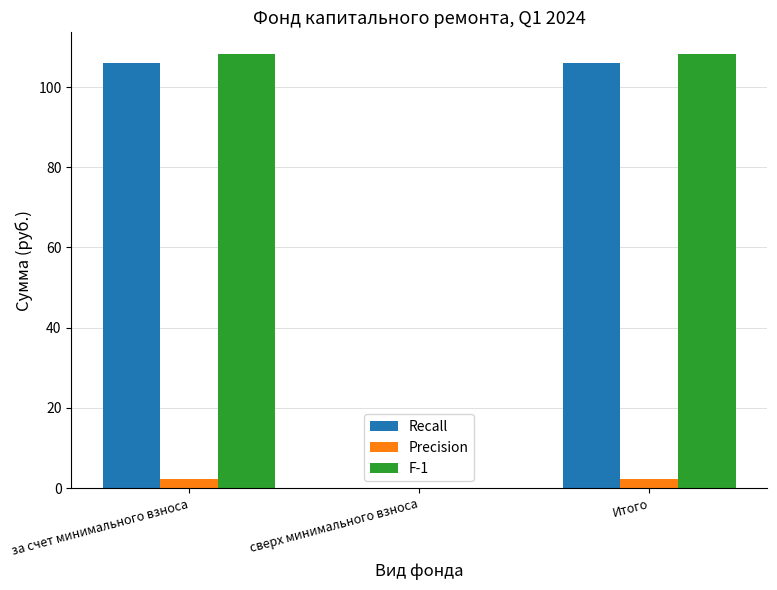

What are all the series names shown in the legend?

Recall, Precision, F-1